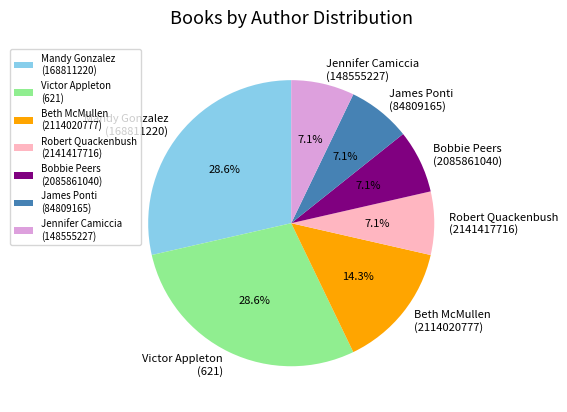

Count the number of slices in the pie.

7